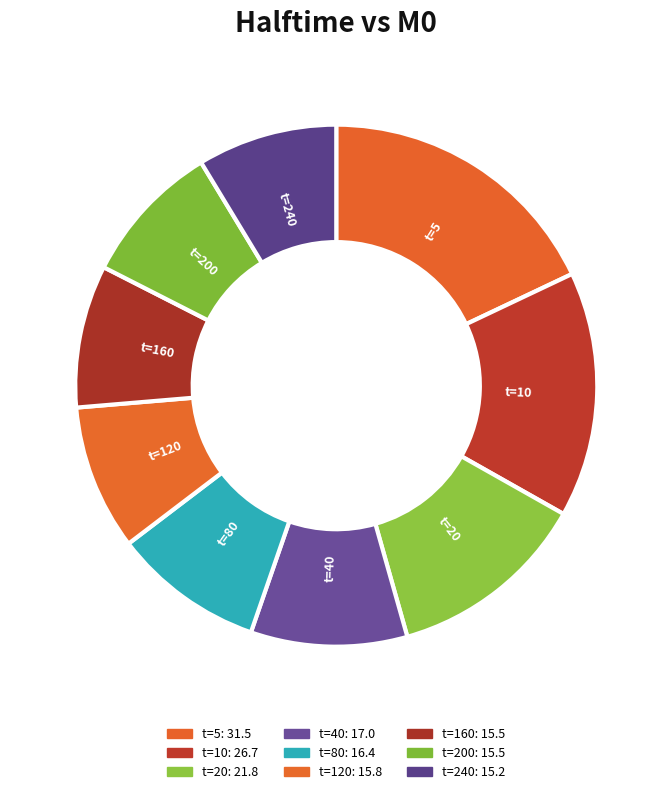

How many segments does this pie chart have?

9